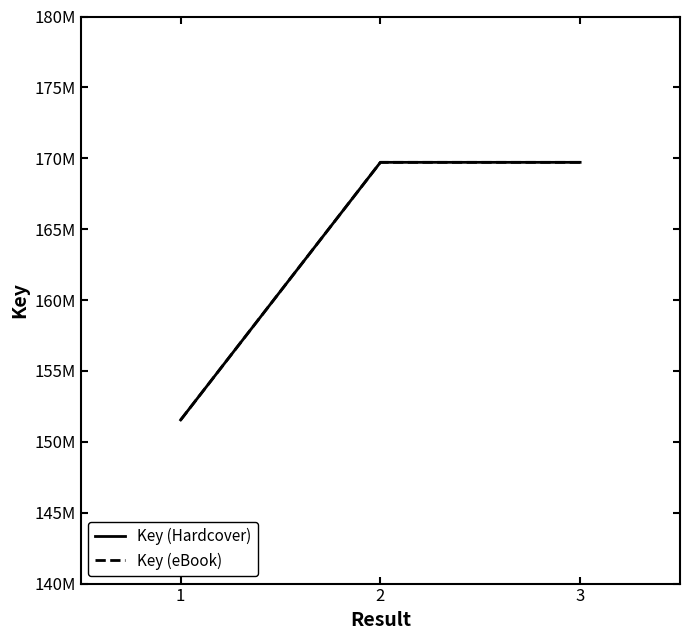

Does the chart display data point markers on the line(s)?

No